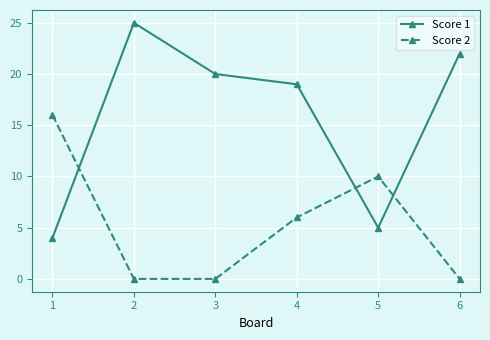

Reading left to right, list all the values displayed in this chart.

Score 1: 4	25	20	19	5	22
Score 2: 16	0	0	6	10	0